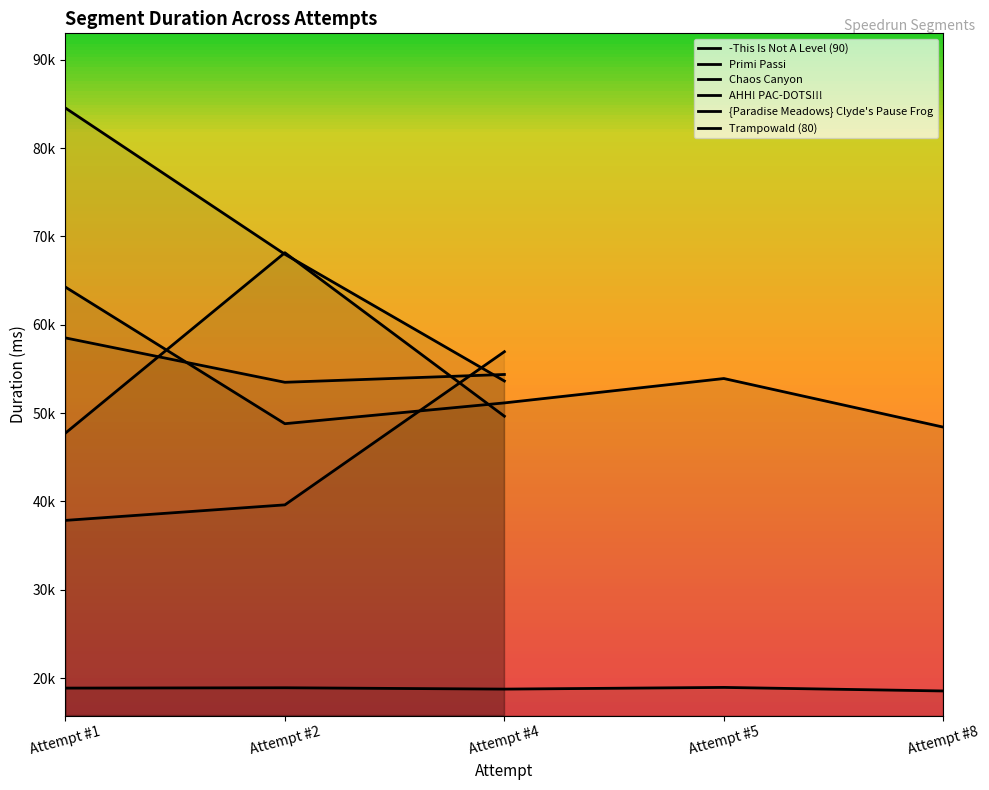

The value of Trampowald (80) at Attempt #4 is 53629.0. True or false?

True